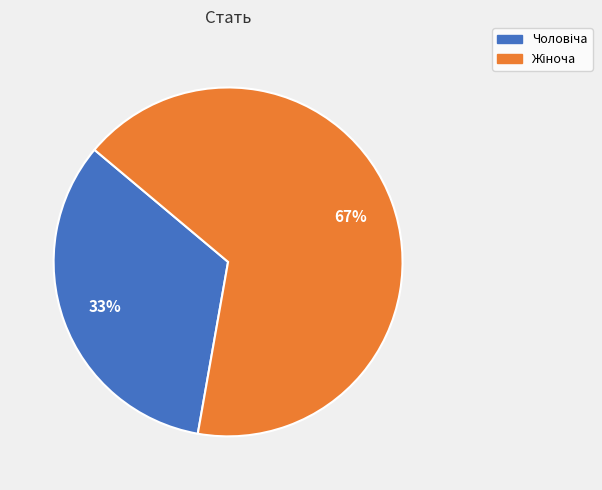

Does any single category account for the majority?

Yes